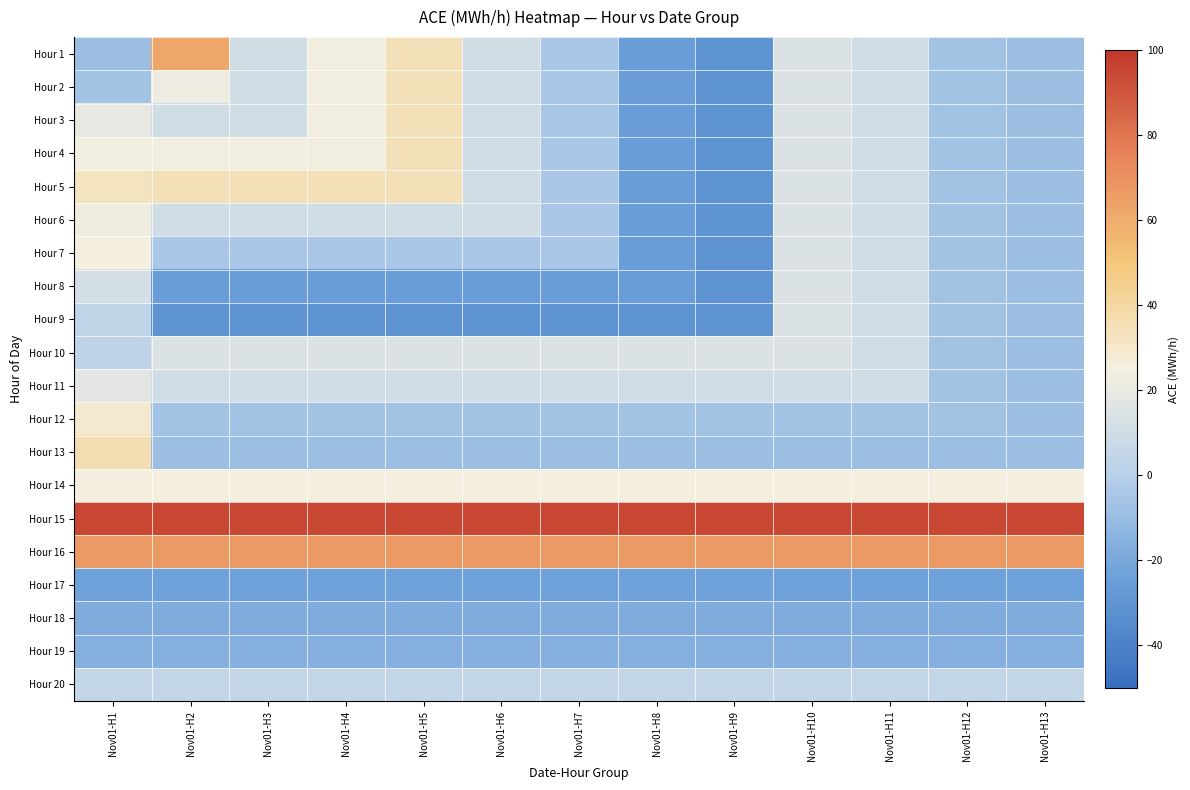

List the series in order of their peak value, highest first.

Hour 15, Hour 16, Hour 1, Hour 13, Hour 2, Hour 3, Hour 4, Hour 5, Hour 12, Hour 7, Hour 14, Hour 6, Hour 11, Hour 8, Hour 9, Hour 10, Hour 20, Hour 19, Hour 18, Hour 17